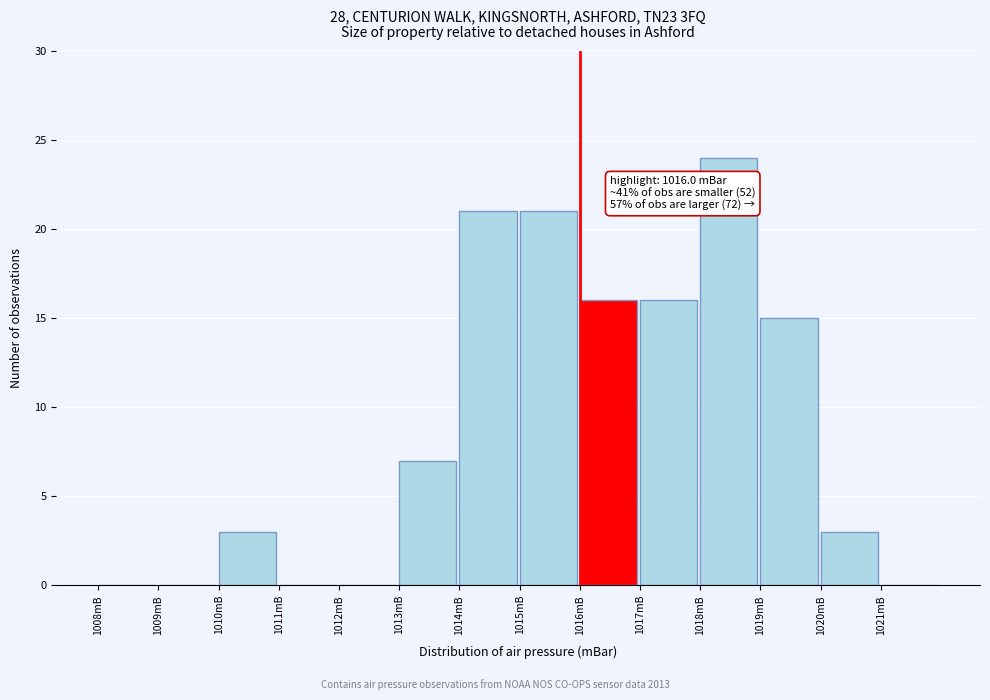

Which range on the x-axis has the tallest bar?

1018 to 1019